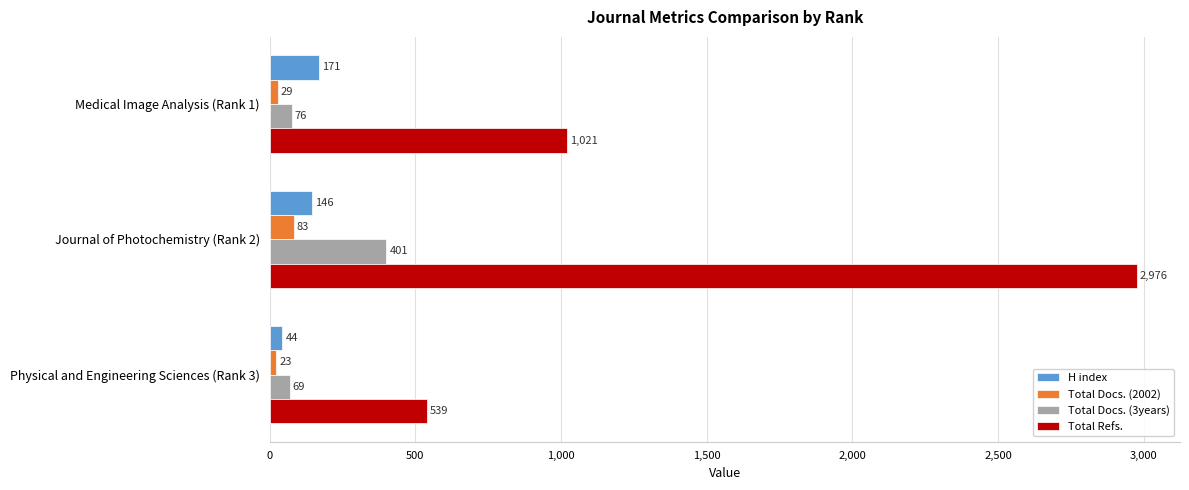

Rank the series by their maximum value, from highest to lowest.

Total Refs., Total Docs. (3years), H index, Total Docs. (2002)